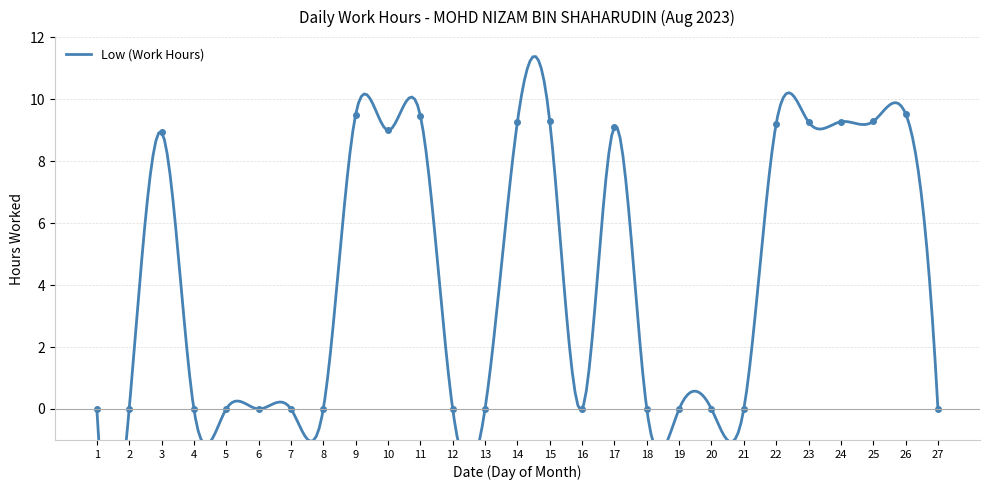

What is the value of the 24th point from the left?

9.3